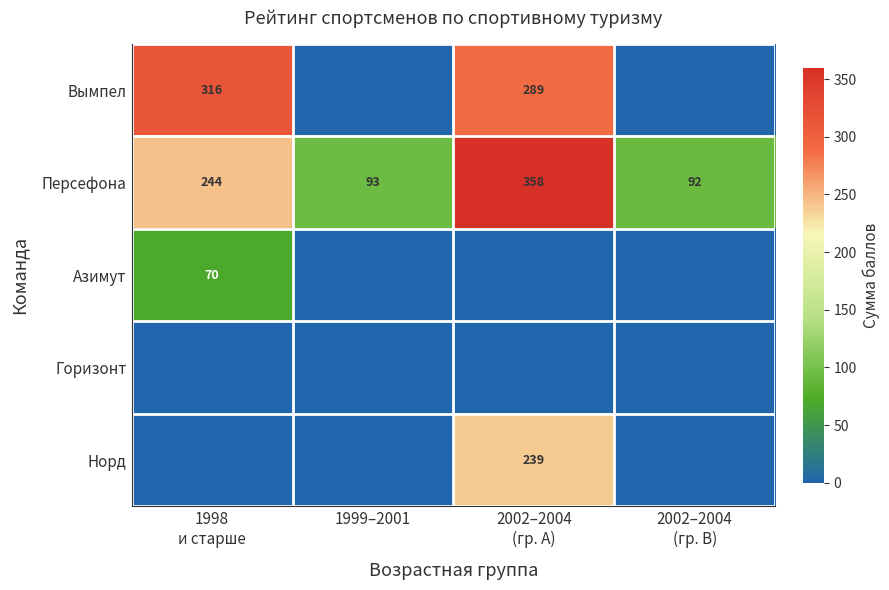

What is the difference between the second highest and minimum values in the Персефона series?

152